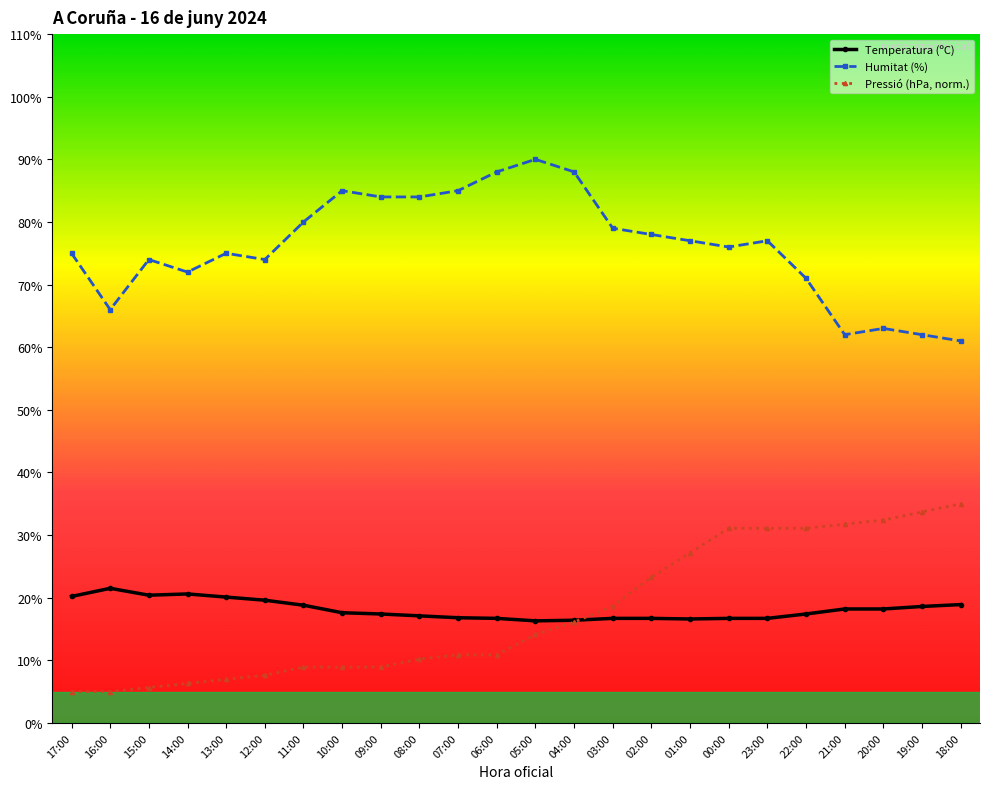

How many categories are shown in the chart?

24